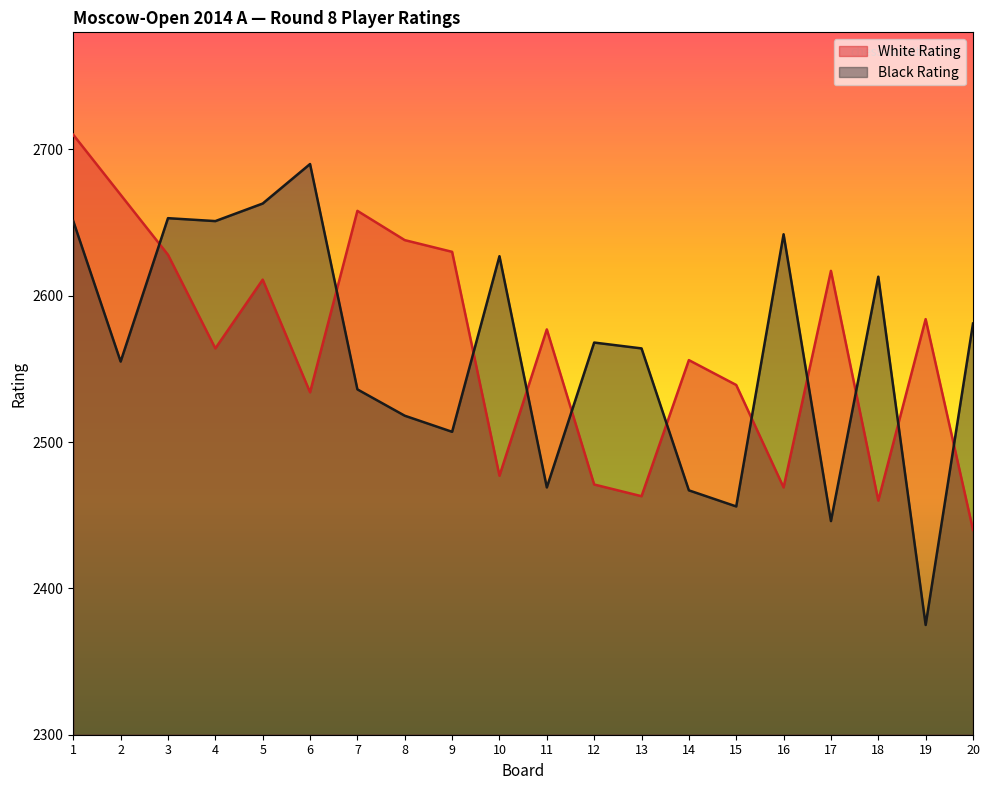

At which category is the sum across all series the highest?

1